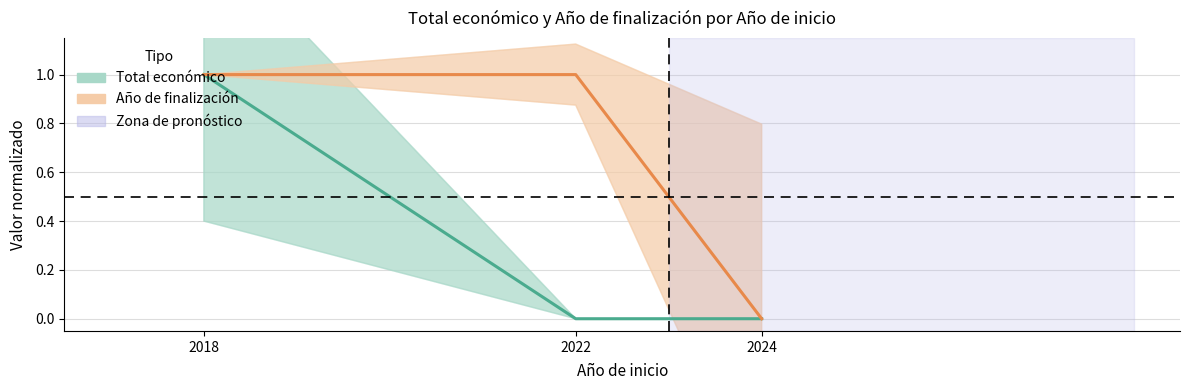

Does the chart have visible grid lines?

Yes